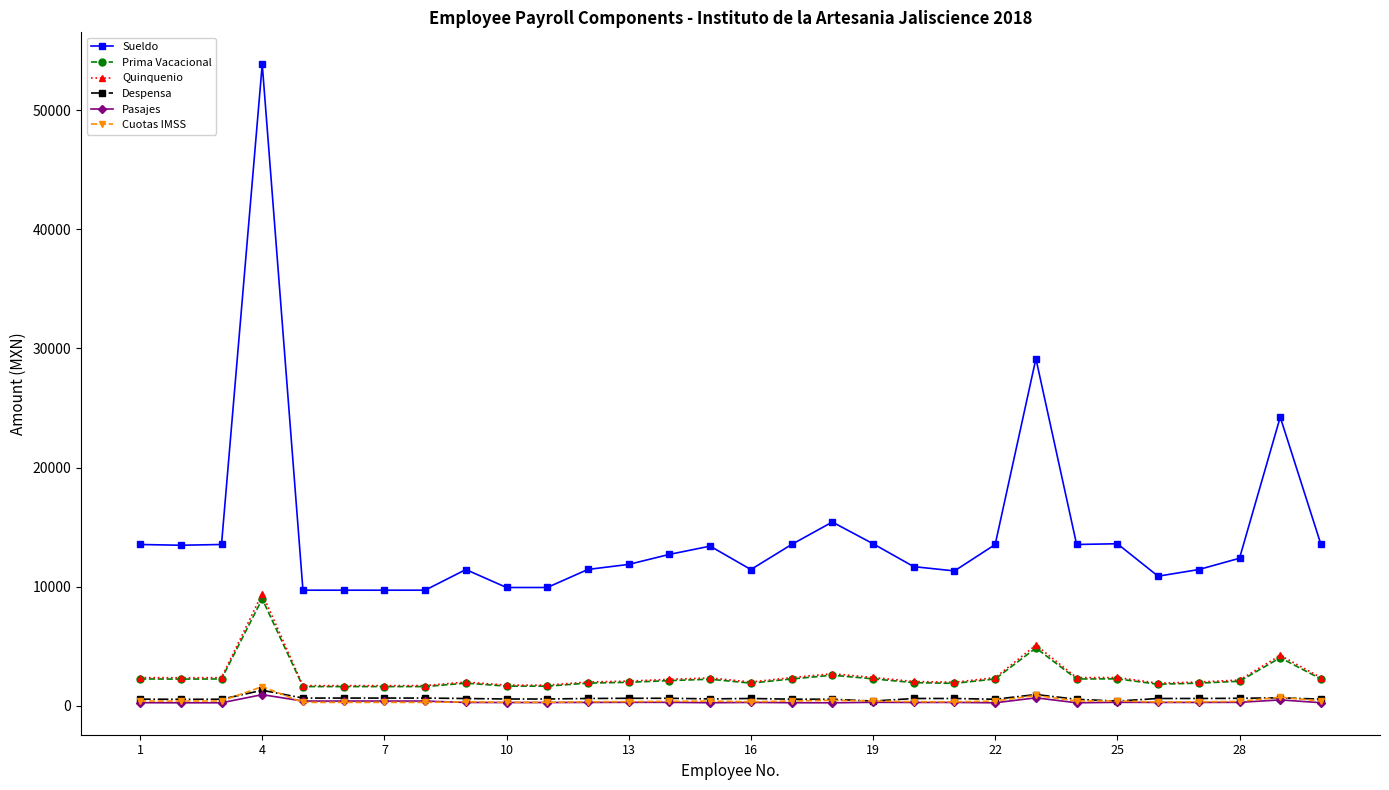

What is the value of the Prima Vacacional point at the 15th from the left?

2233.9